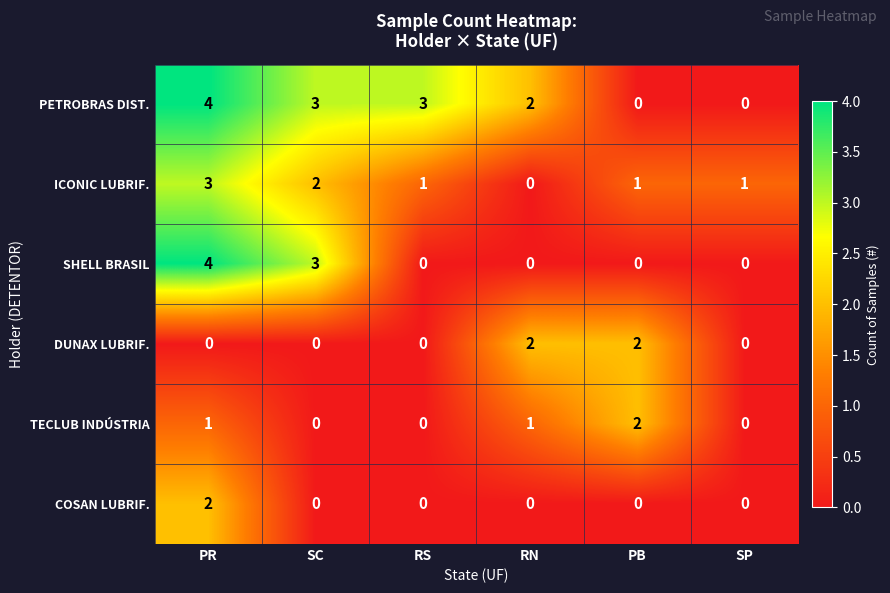

Which category has the highest value across all series?

PR